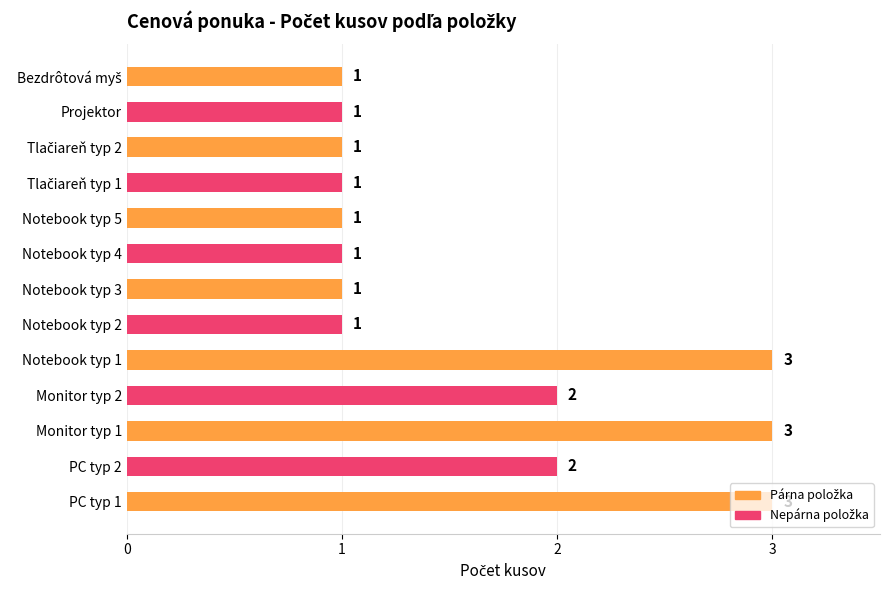

True or false: the data shows 1 at Monitor typ 1.

False